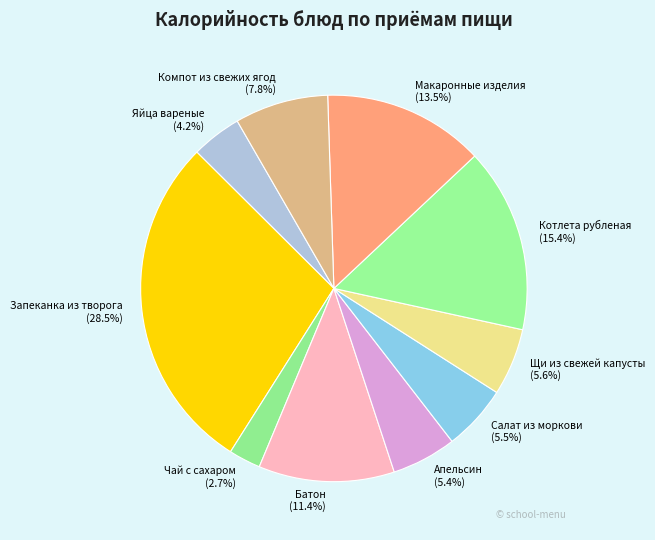

Combined, do Апельсин and Запеканка из творога account for over 50%?

No